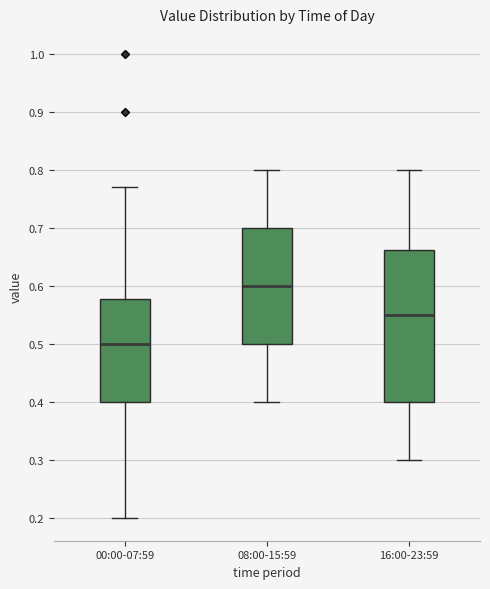

Which box has the highest median line?

08:00-15:59